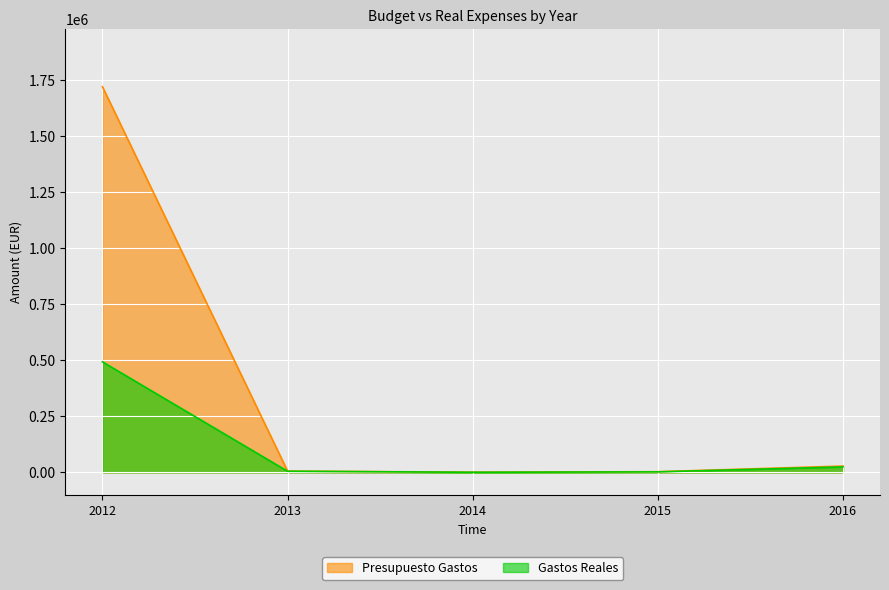

What is the maximum value shown in the chart?

1721123.4